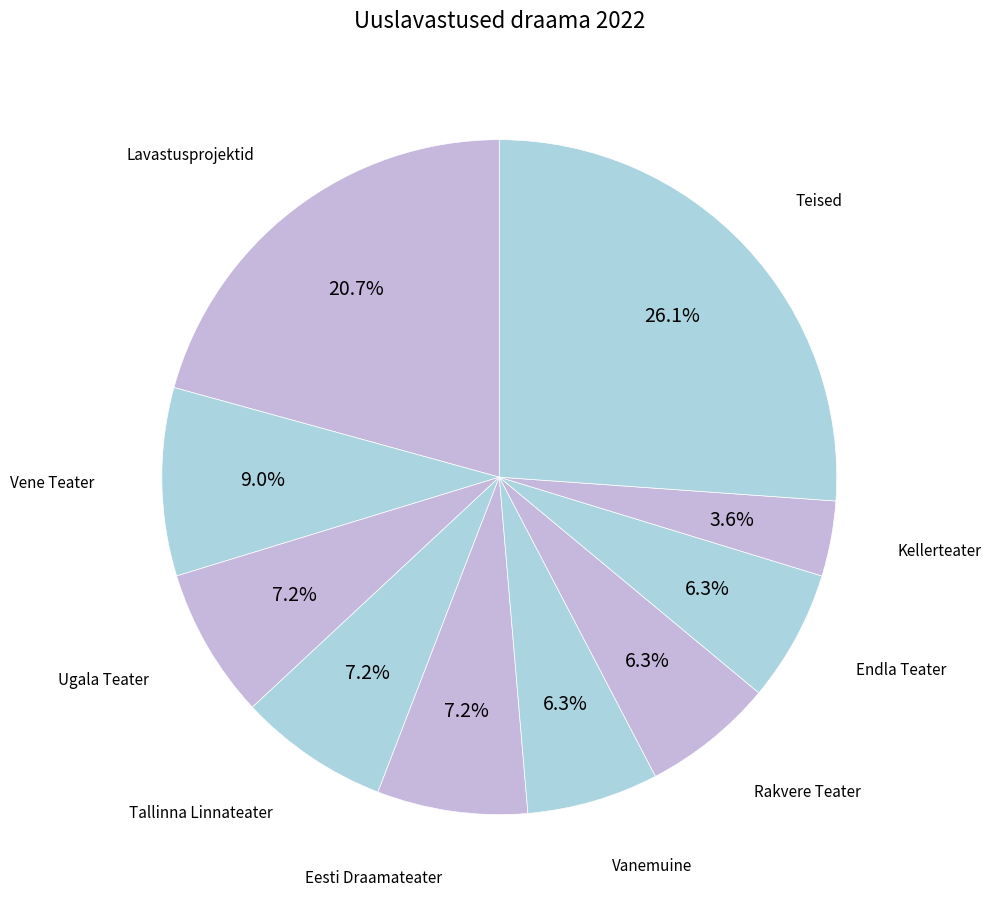

Count the number of slices in the pie.

10